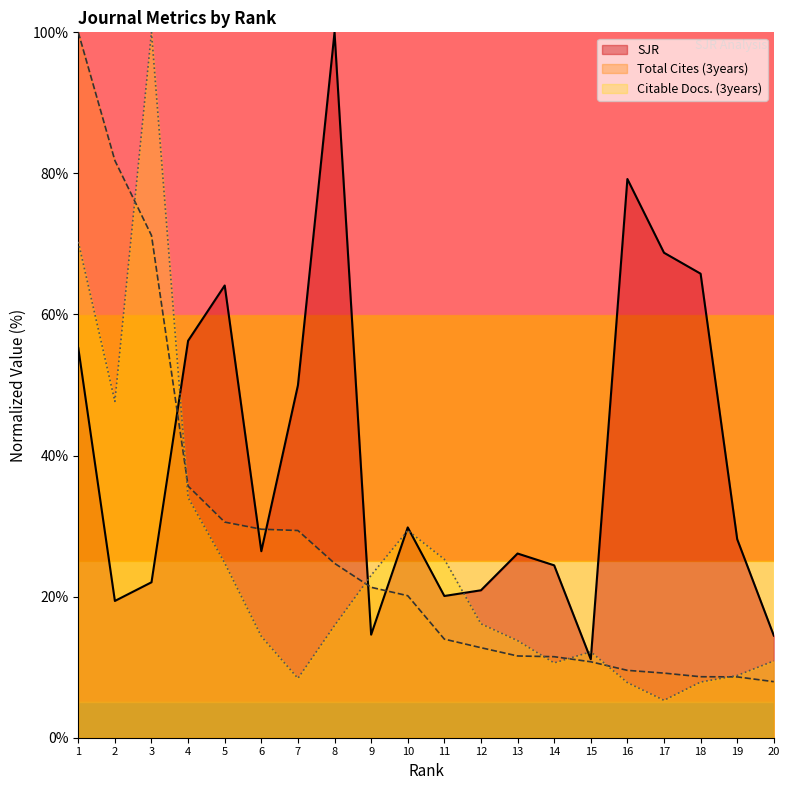

Which has a higher value, 15 or 4?

4